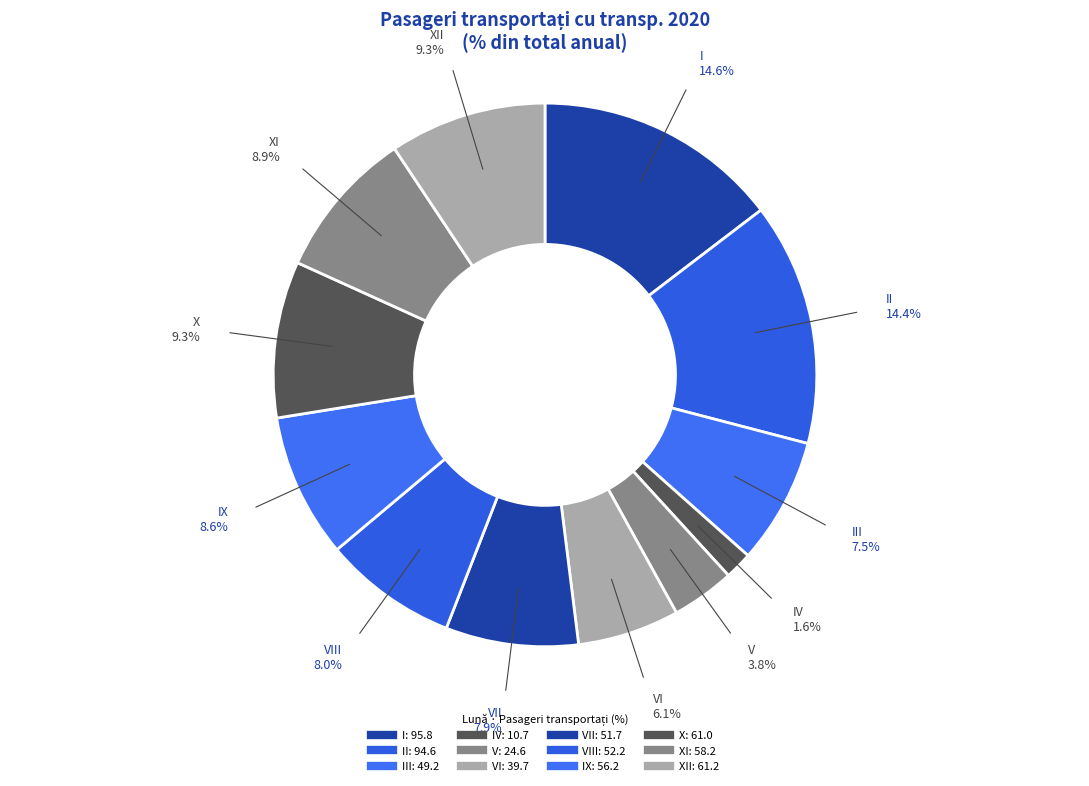

Count the number of slices in the pie.

12